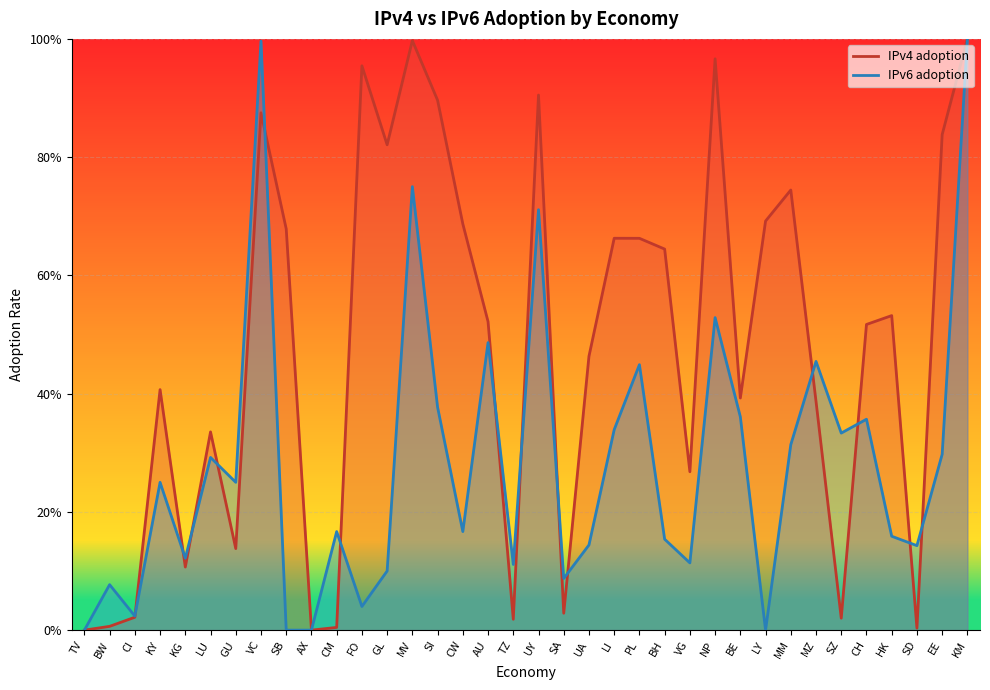

At which label is IPv6 adoption closest to 0?

TV